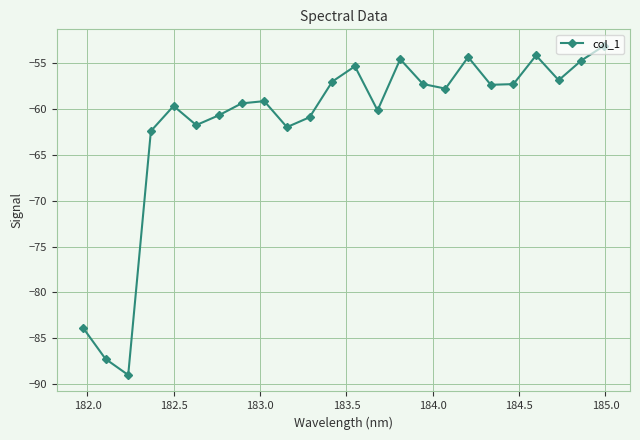

True or false: the data has more than 1 interior local peaks.

True